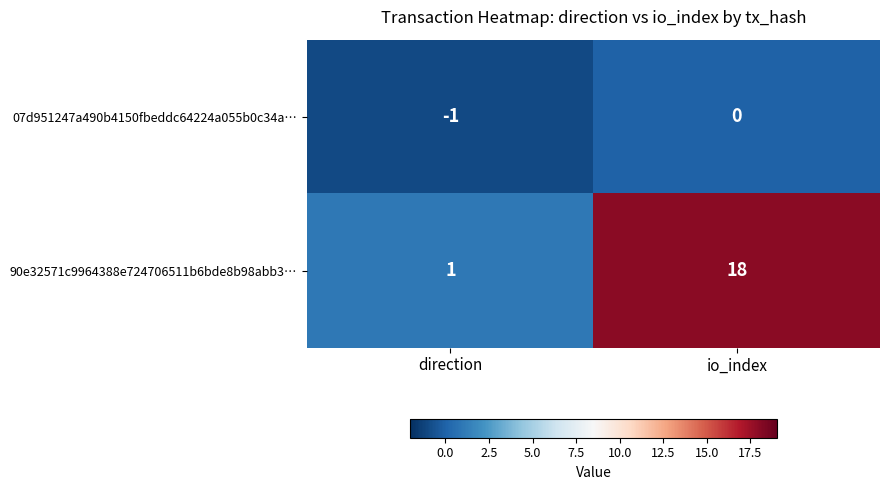

What is the greatest value displayed?

18